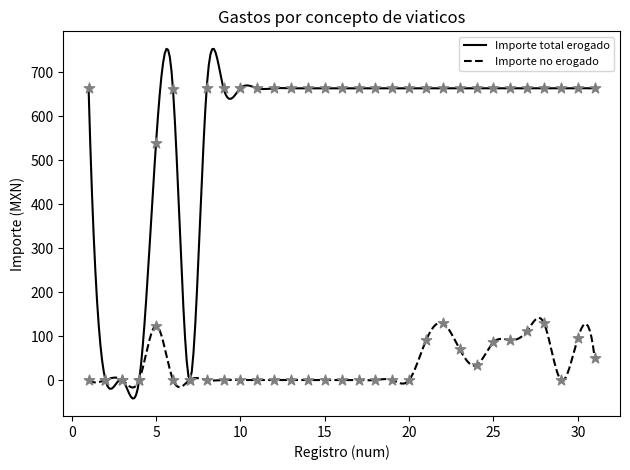

Which series has the widest spread of Y values?

Importe total erogado